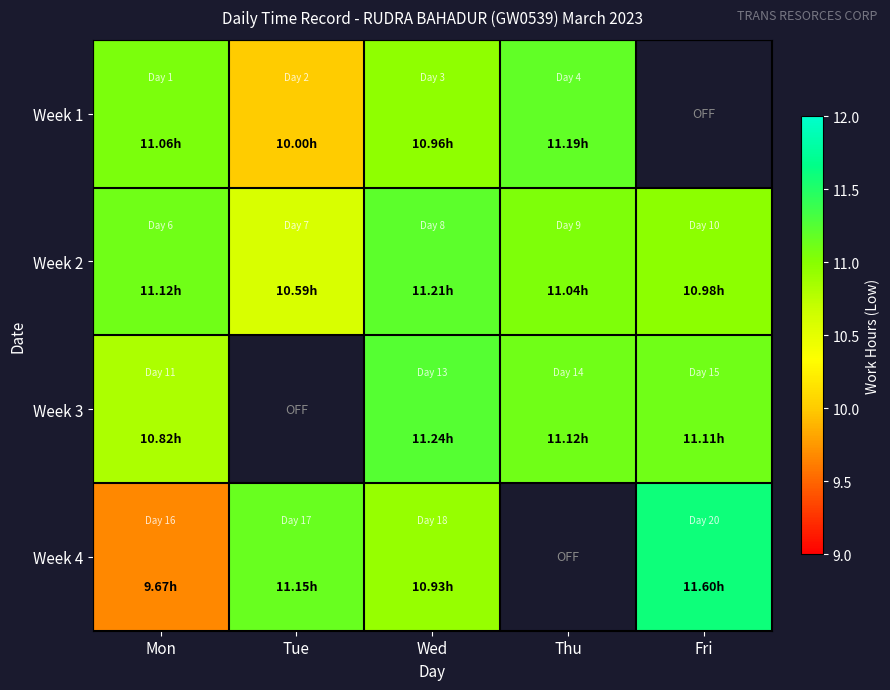

What is the lowest value of the Week 1 series?

10.0